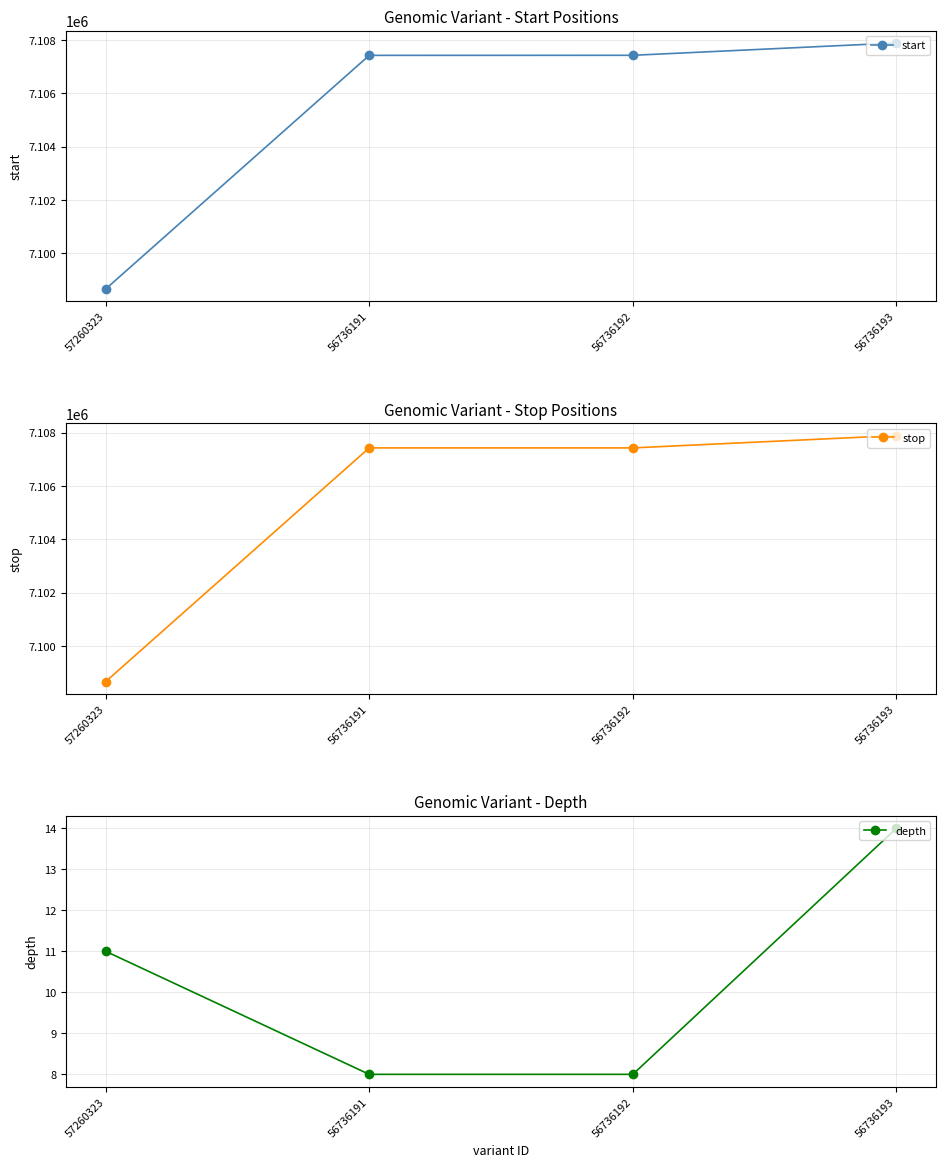

Which has a higher value, 57260323 or 56736191?

56736191